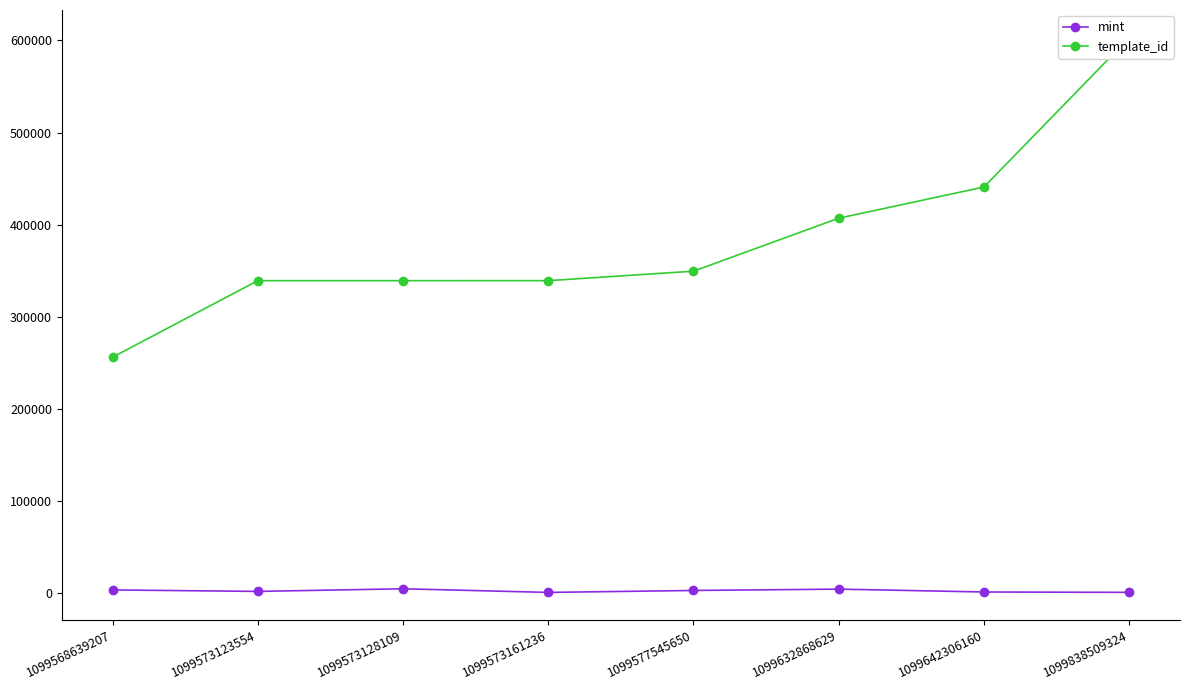

List the labels in order of mint value, smallest first.

1099573161236, 1099838509324, 1099642306160, 1099573123554, 1099577545650, 1099568639207, 1099632868629, 1099573128109